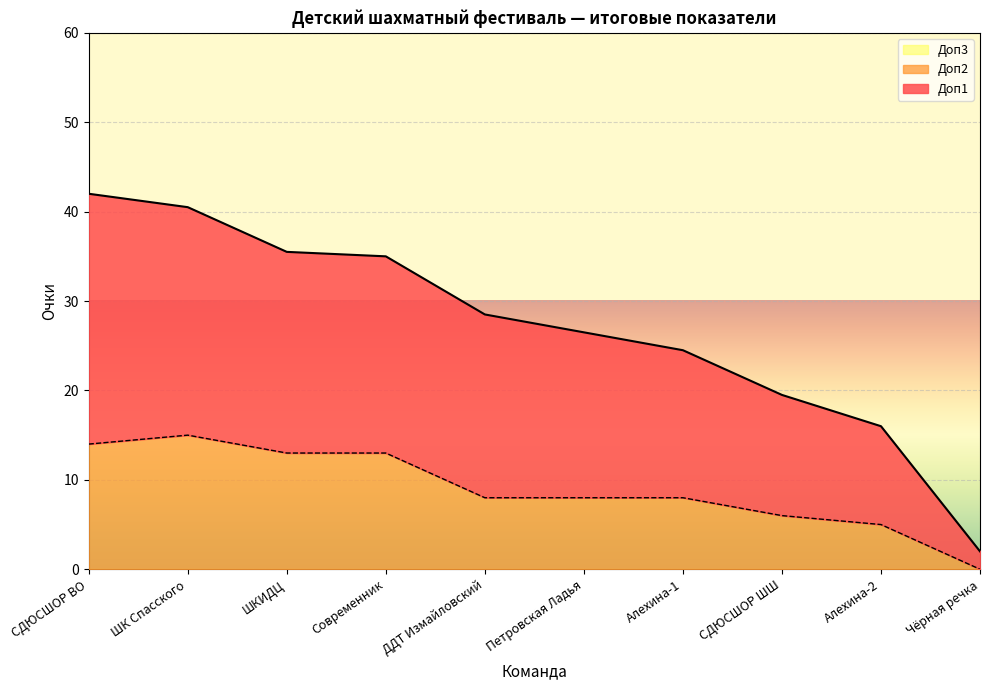

What is the approximate value of Доп2 at СДЮСШОР ВО?

14.0